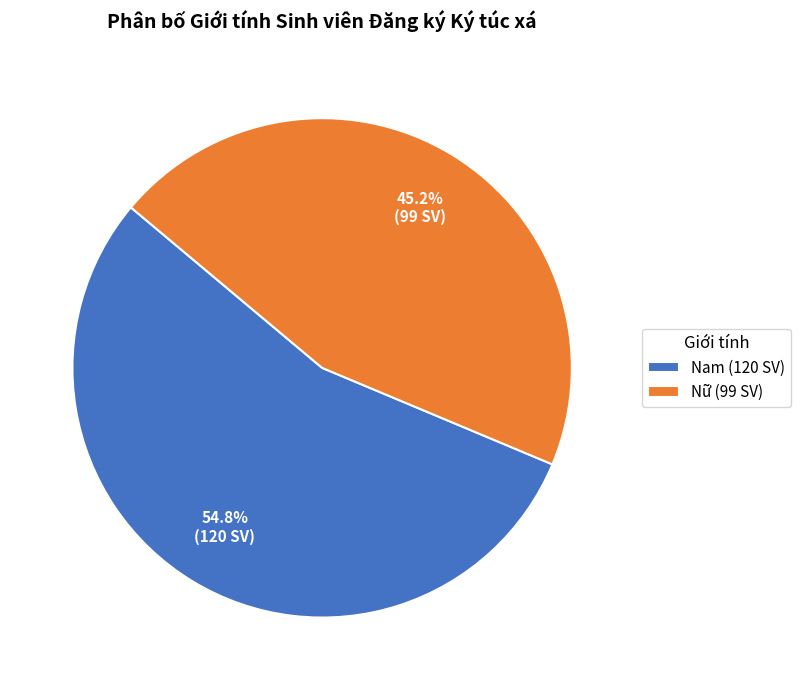

Between Nữ (99 SV) and Nam (120 SV), which is larger?

Nam (120 SV)